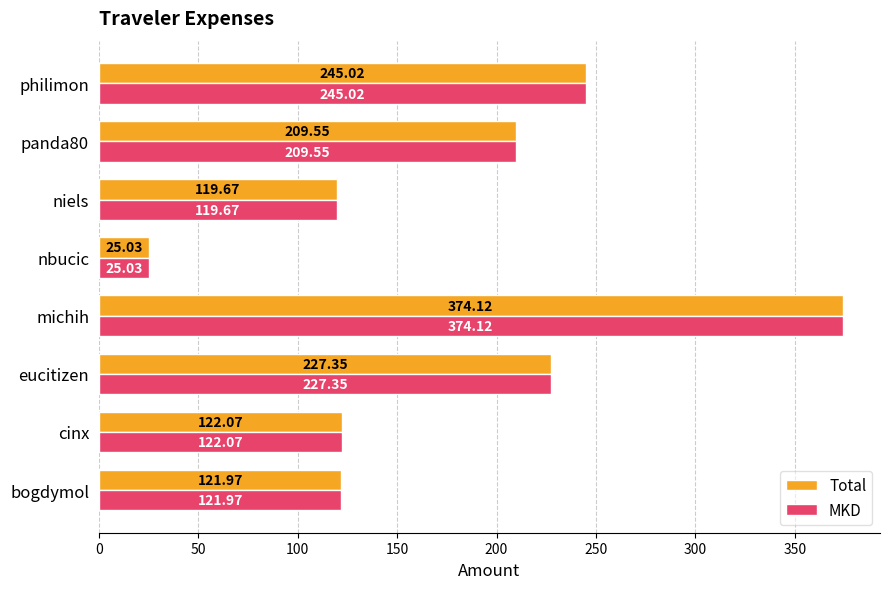

What is the average value of the MKD series?

180.6